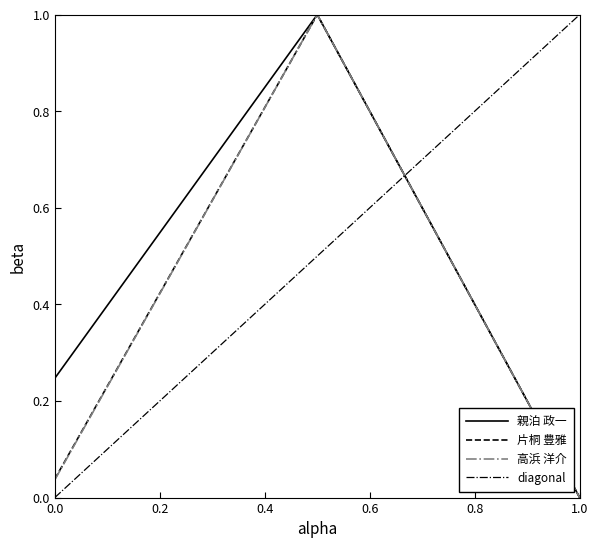

Reading left to right, list all the values displayed in this chart.

親泊 政一: 0.2	1.0	0.0
片桐 豊雅: 0.0	1.0	0.0
高浜 洋介: 0.0	1.0	0.0